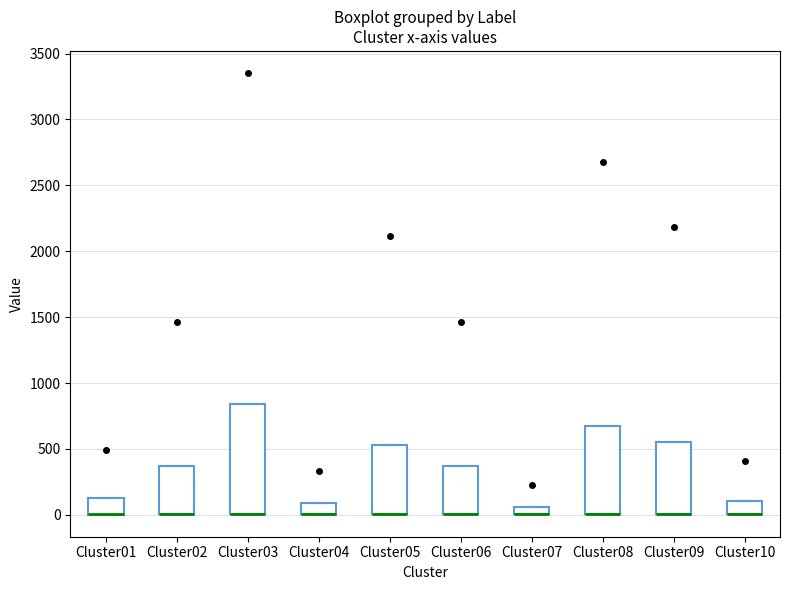

Which box is the tallest, from its lower edge to its upper edge?

Cluster03